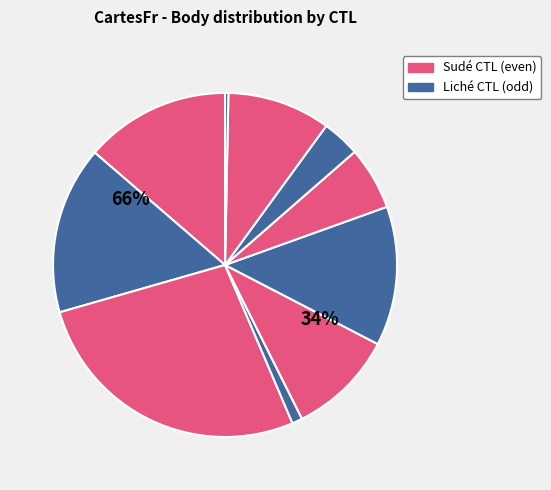

To the nearest percent, what is the average slice percentage?

10%